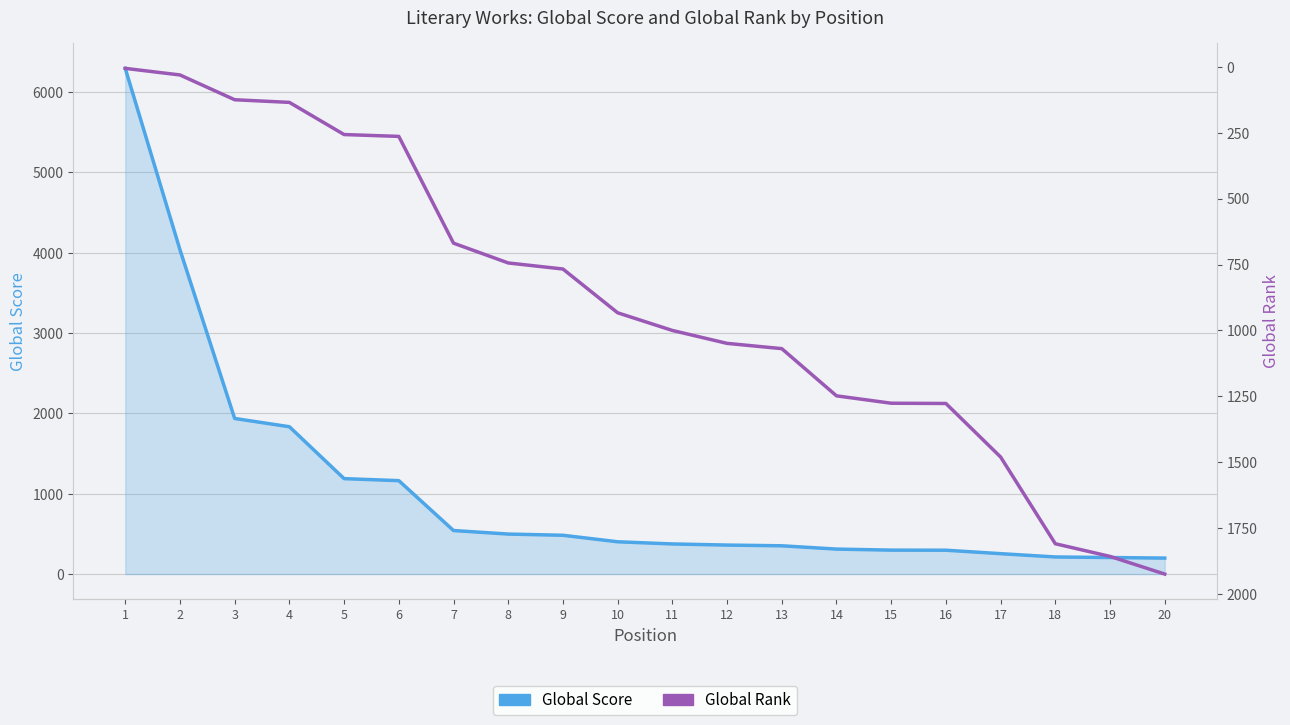

What are all the series names shown in the legend?

Global Score, Global Rank